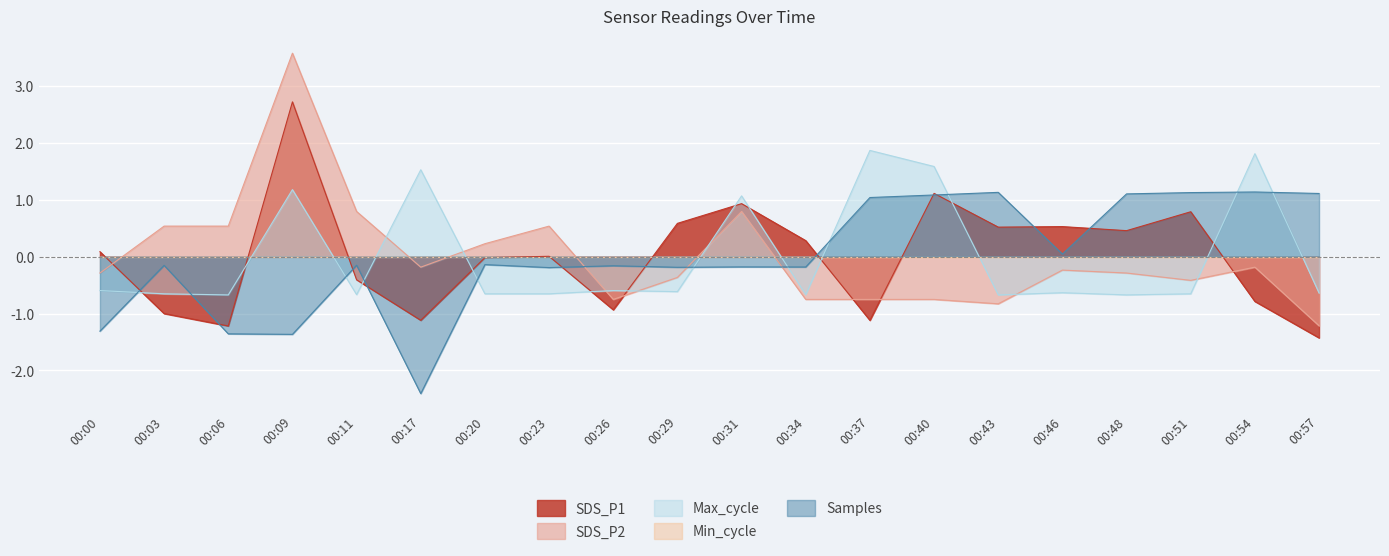

Where is the first local maximum for SDS_P2?

00:09